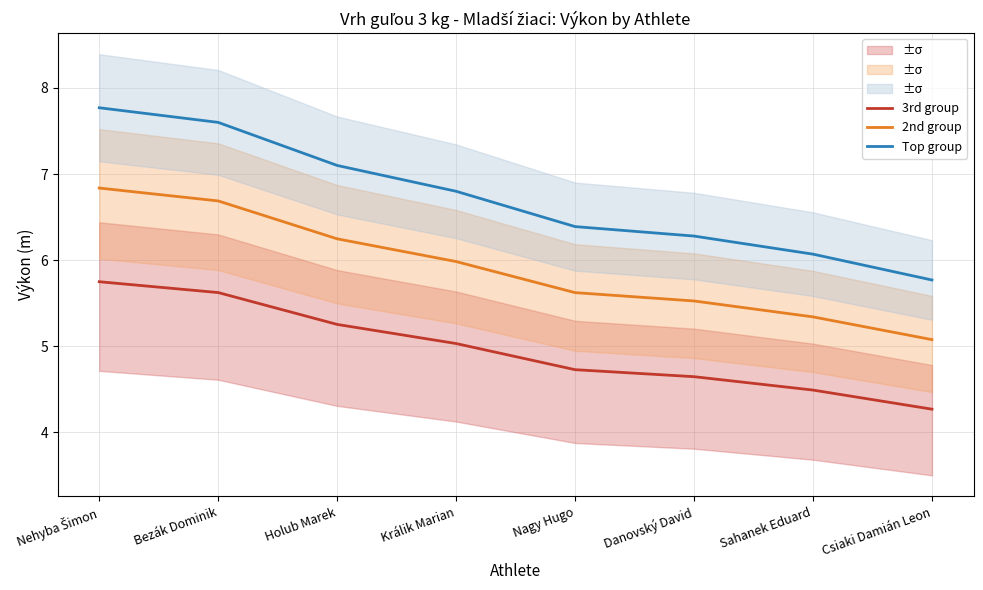

Does the chart have visible grid lines?

Yes